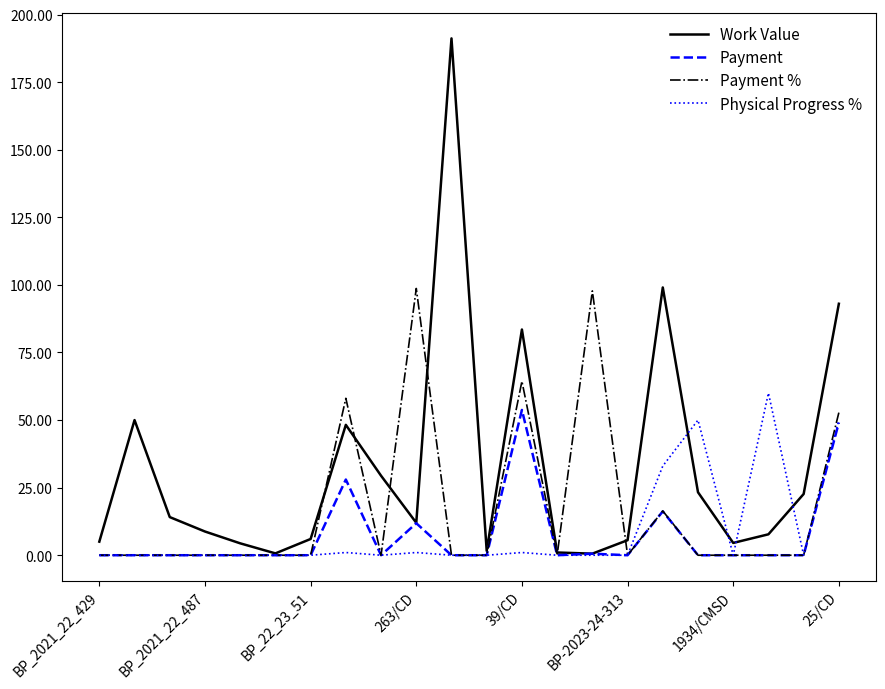

What are all the series names shown in the legend?

Work Value, Payment, Payment %, Physical Progress %